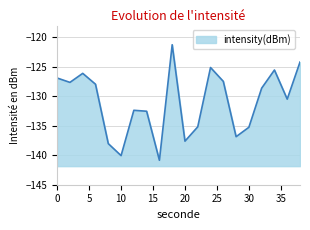

Rank the categories by value from lowest to highest.

16, 10, 8, 20, 28, 30, 22, 14, 12, 36, 32, 6, 2, 26, 0, 4, 34, 24, 38, 18